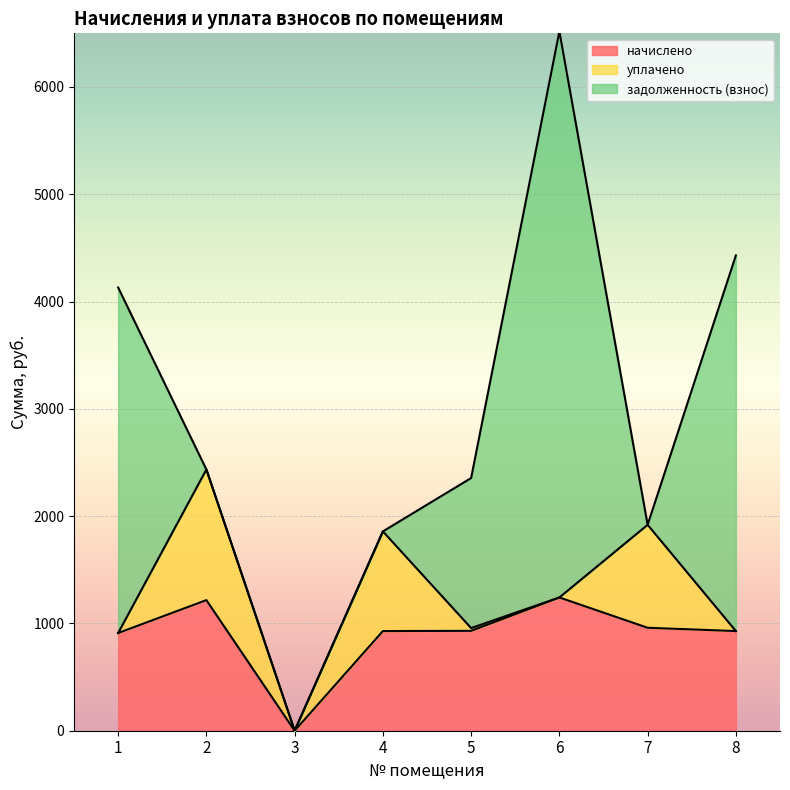

At which label does уплачено first exceed 25?

2